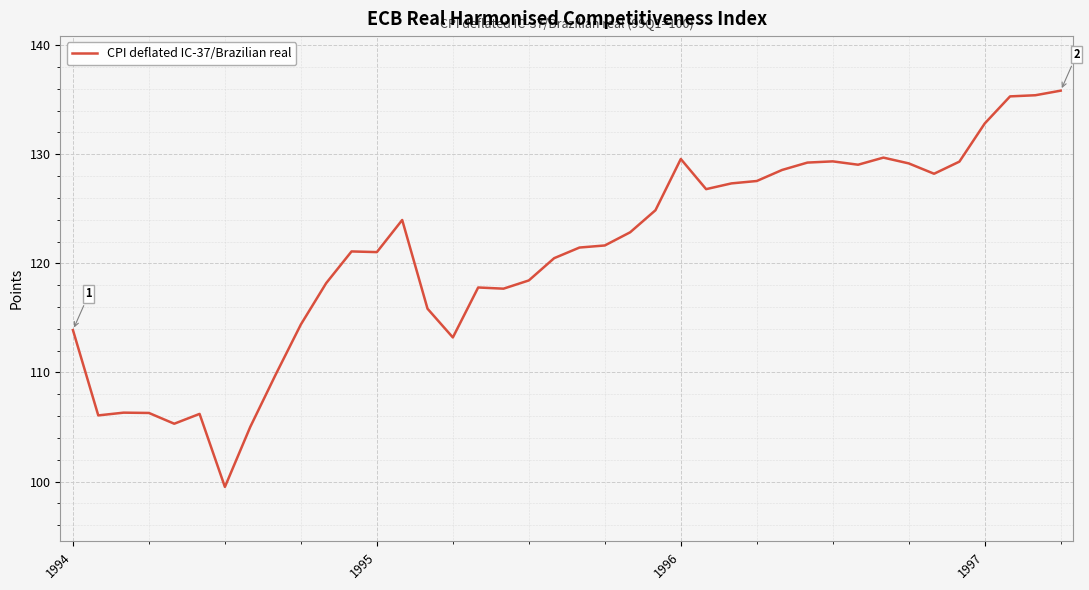

What is the smallest value displayed?

99.5